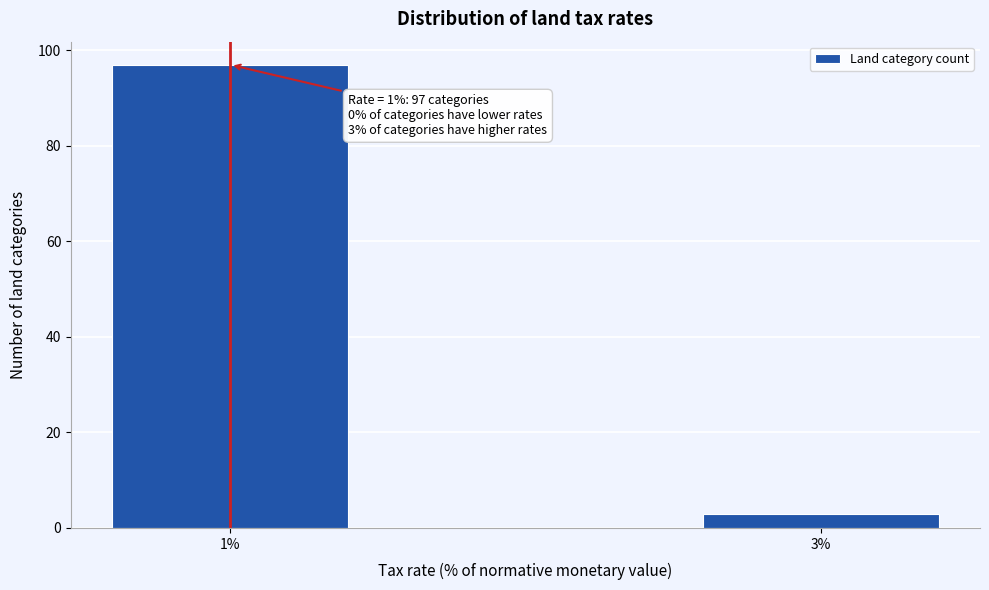

Reading left to right, extract all data points from this chart.

1%=97	3%=3